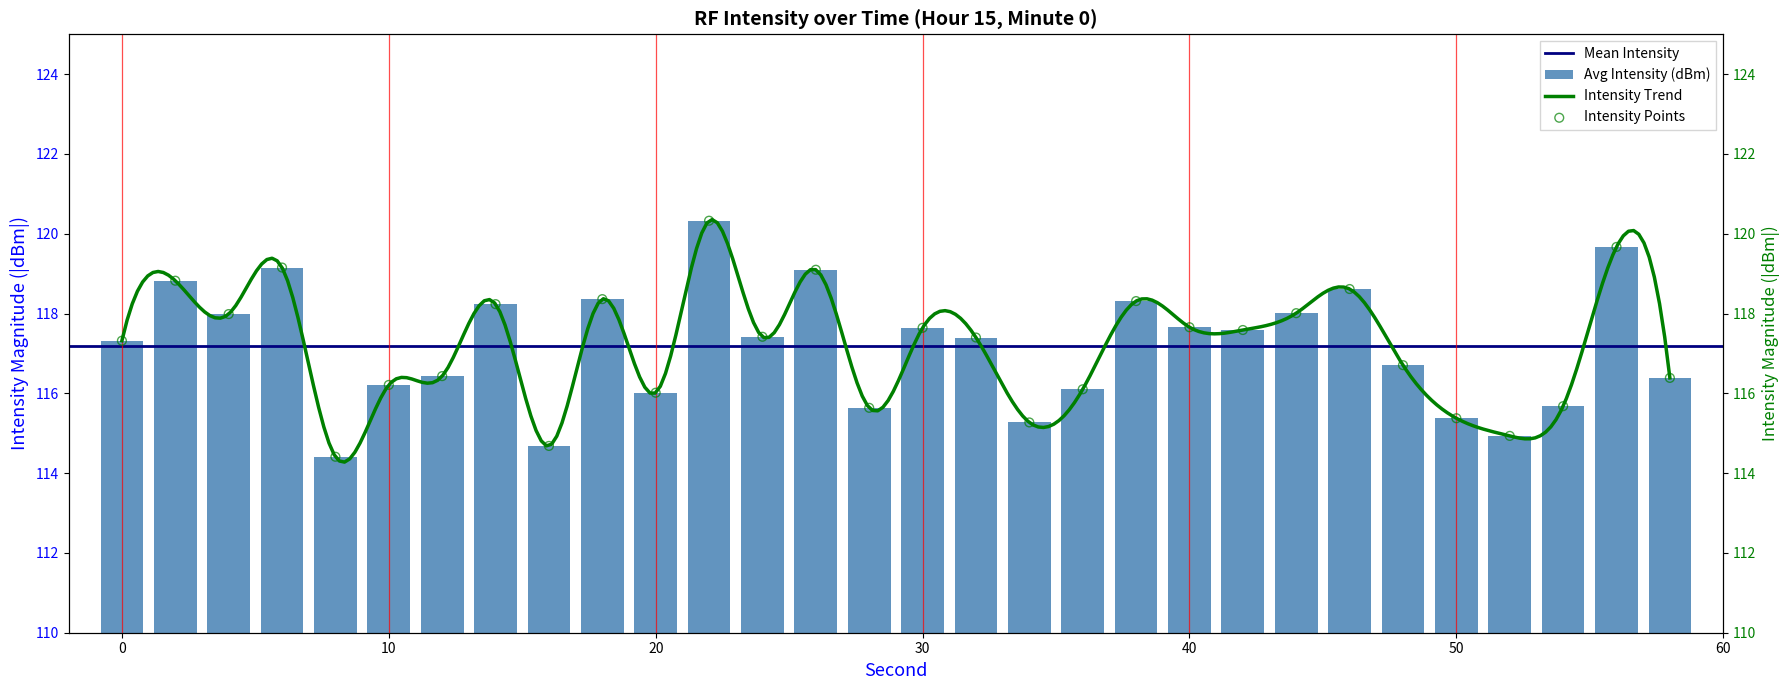

What is the average value of the Avg Intensity (dBm) series?

117.2